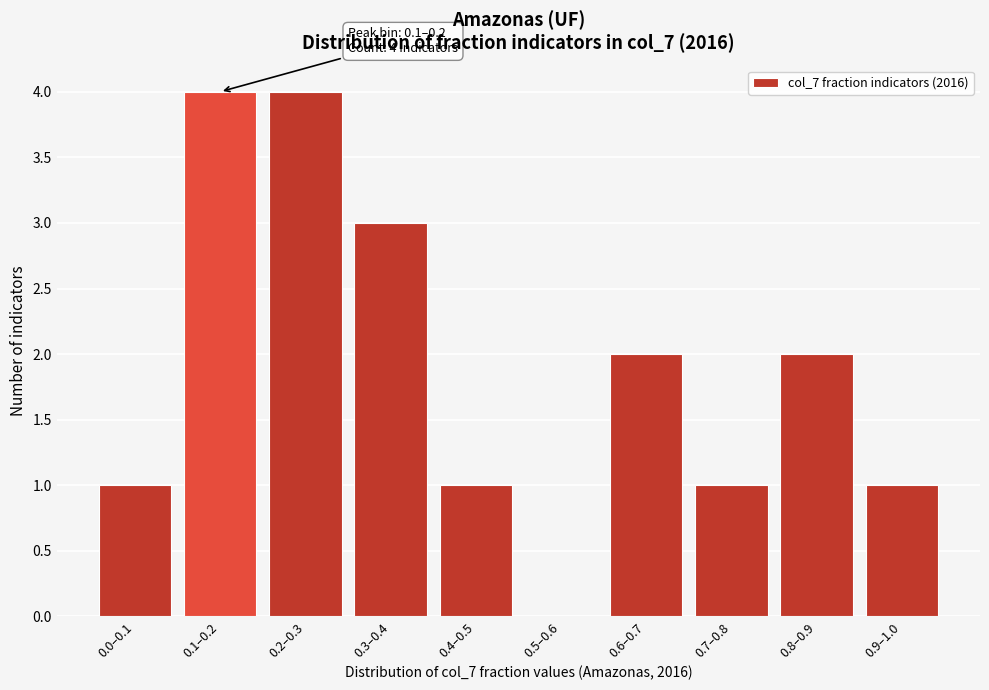

Reading right to left, list all the values displayed in this chart.

0.9–1.0=1	0.8–0.9=2	0.7–0.8=1	0.6–0.7=2	0.5–0.6=0	0.4–0.5=1	0.3–0.4=3	0.2–0.3=4	0.1–0.2=4	0.0–0.1=1